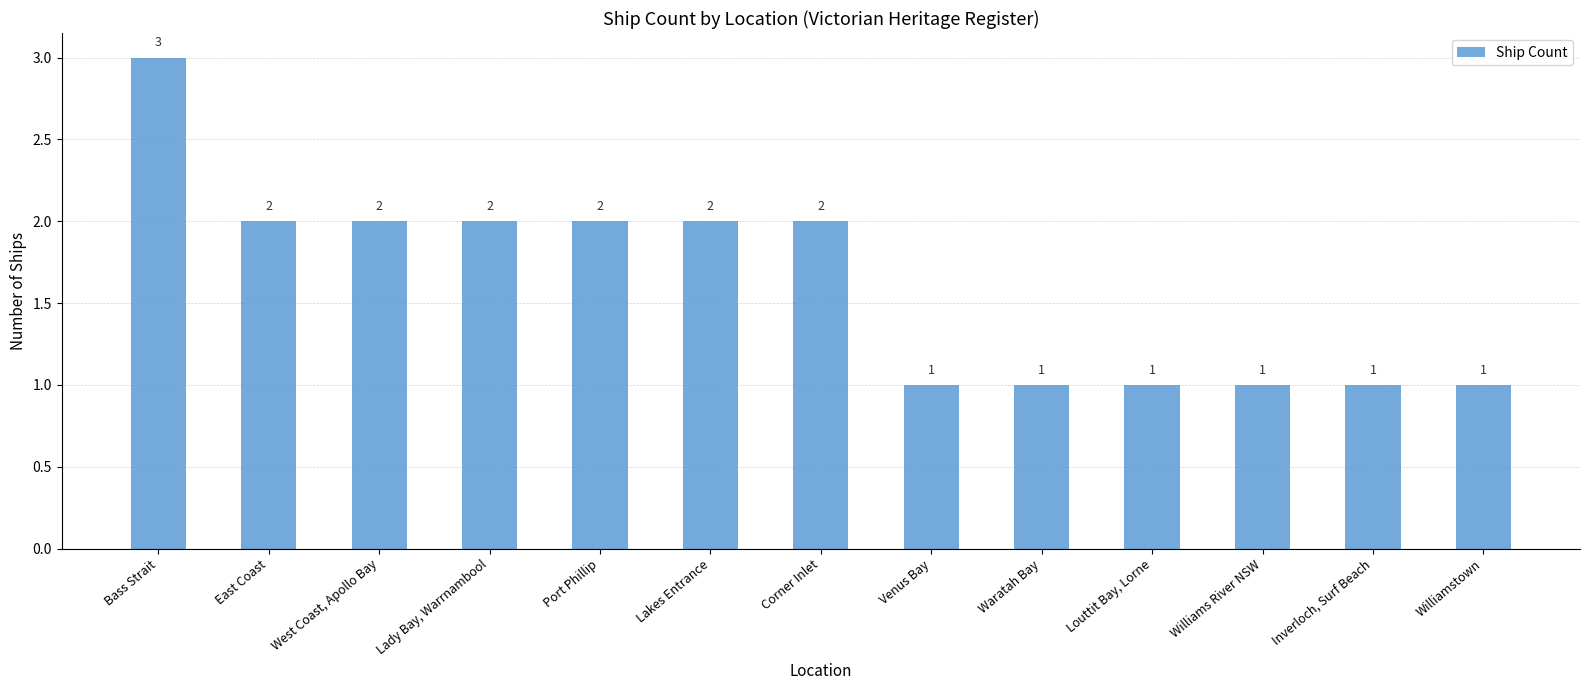

What value does the data have at East Coast?

2